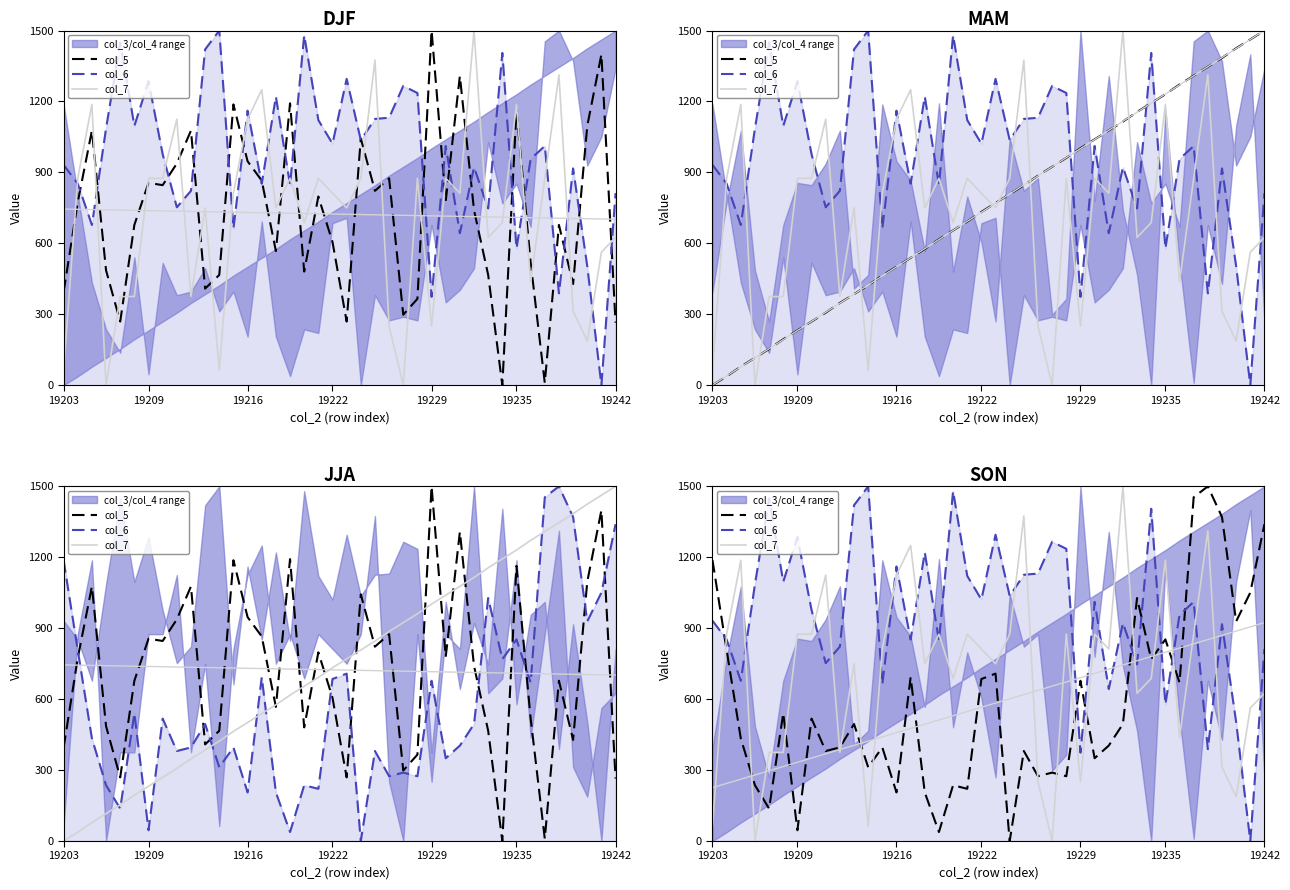

How many data points in col_6 are less than 1011?

20